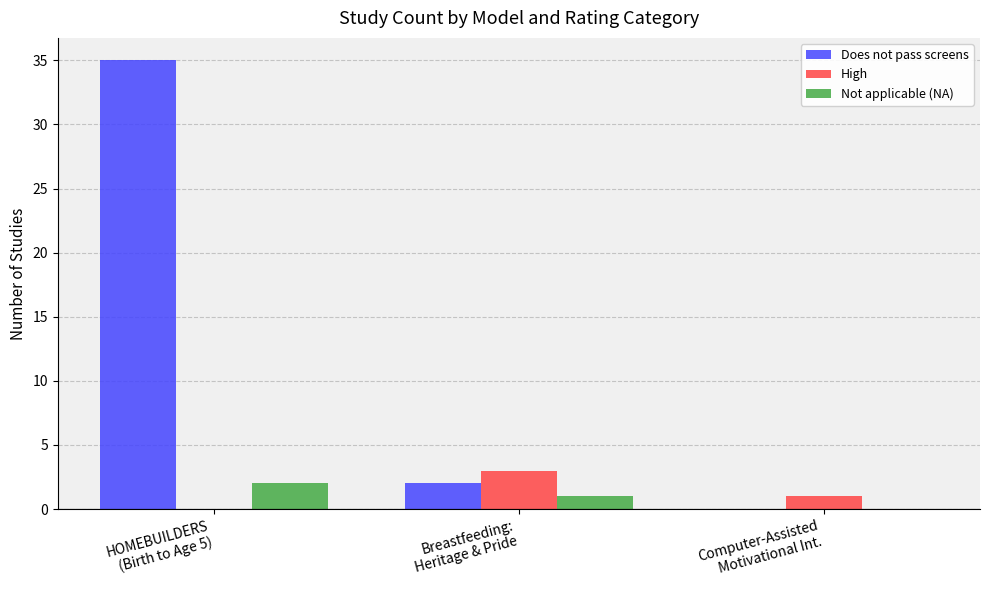

What is the maximum value for Does not pass screens?

35